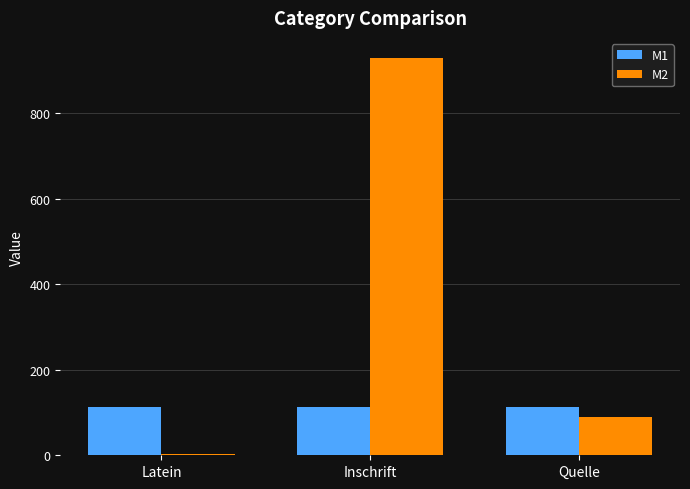

Count the number of categories in the chart.

3